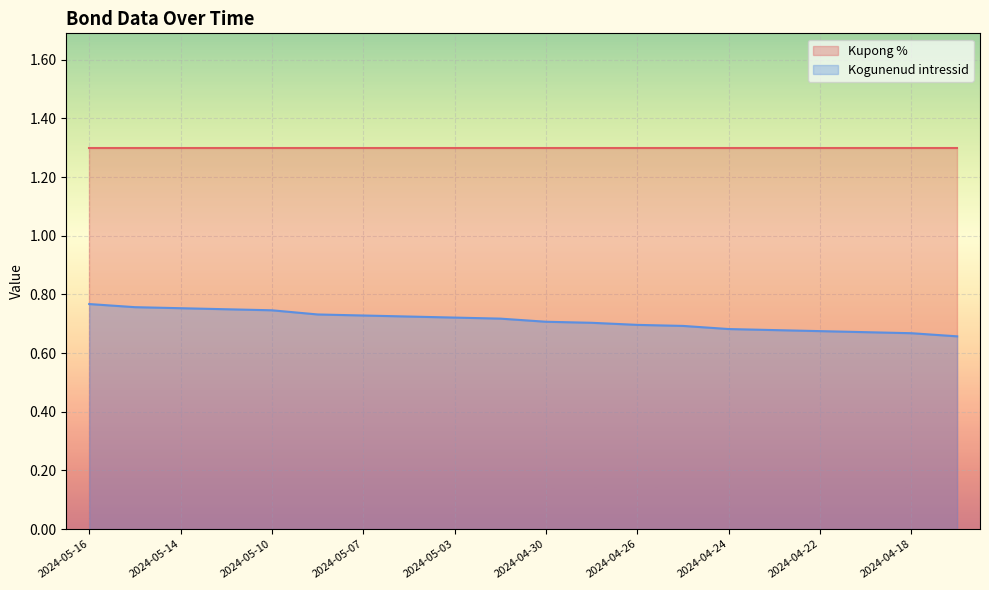

What is the label of the 16th point from the left?

2024-04-23